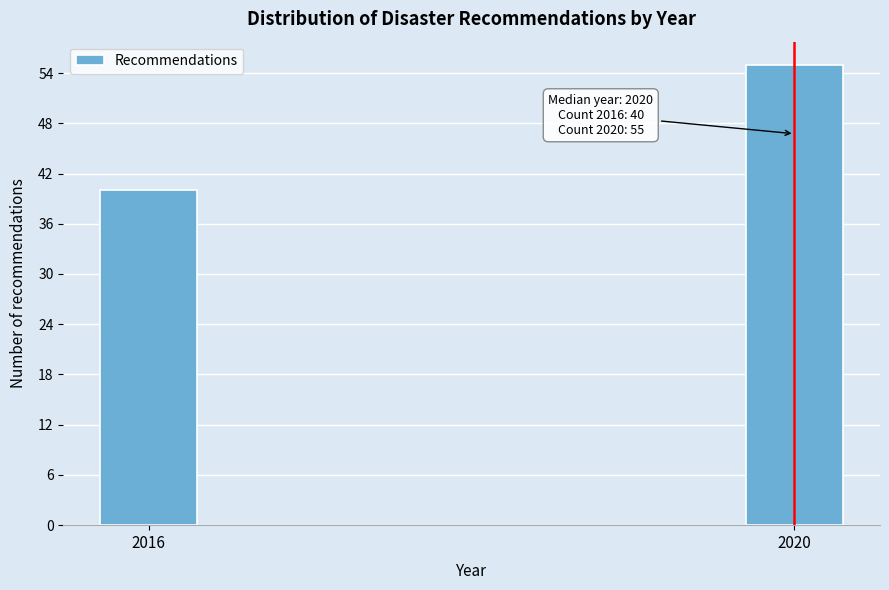

Reading left to right, transcribe all the data shown in this chart.

2016=40	2020=55